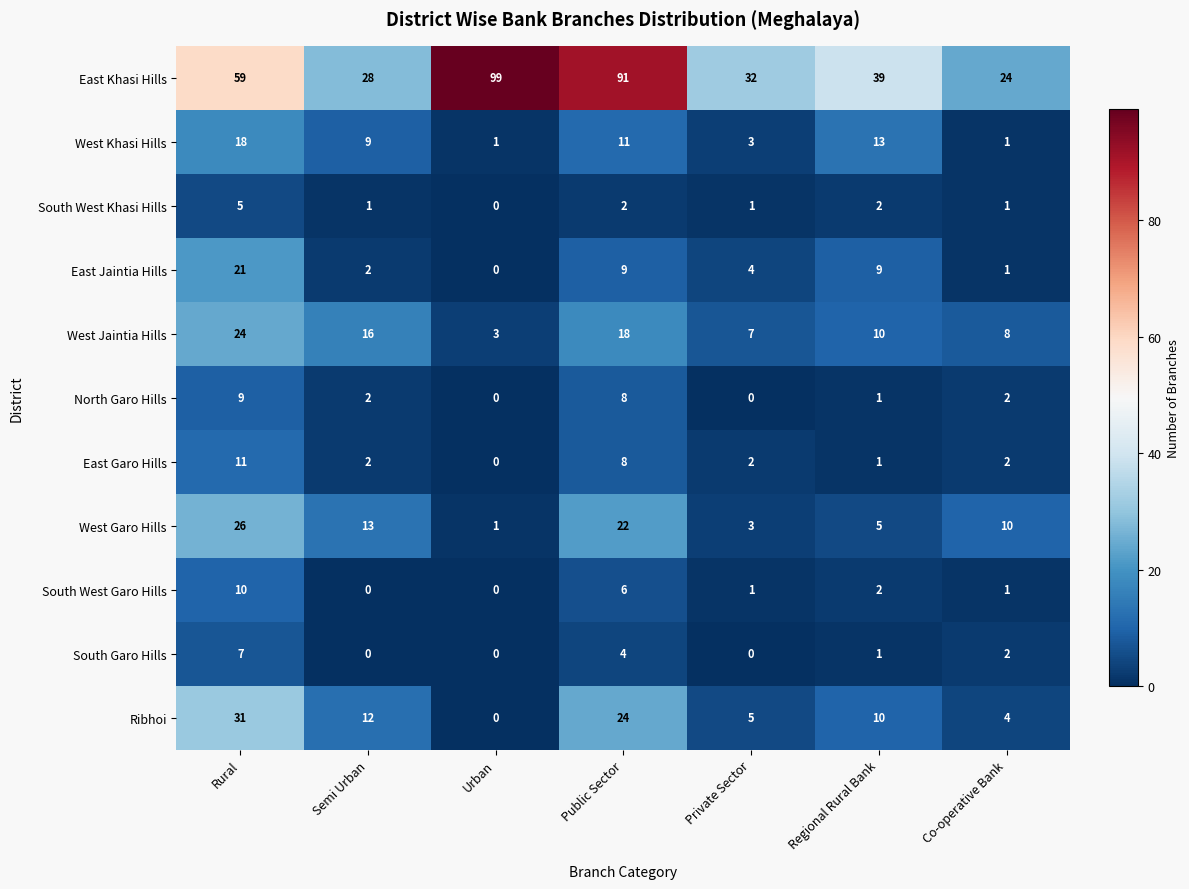

At which label does Ribhoi reach its peak?

Rural